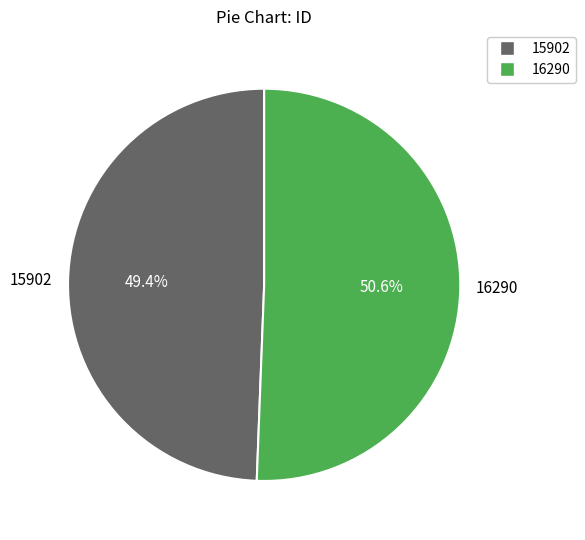

Is the sum of 16290 and 15902 greater than half?

Yes